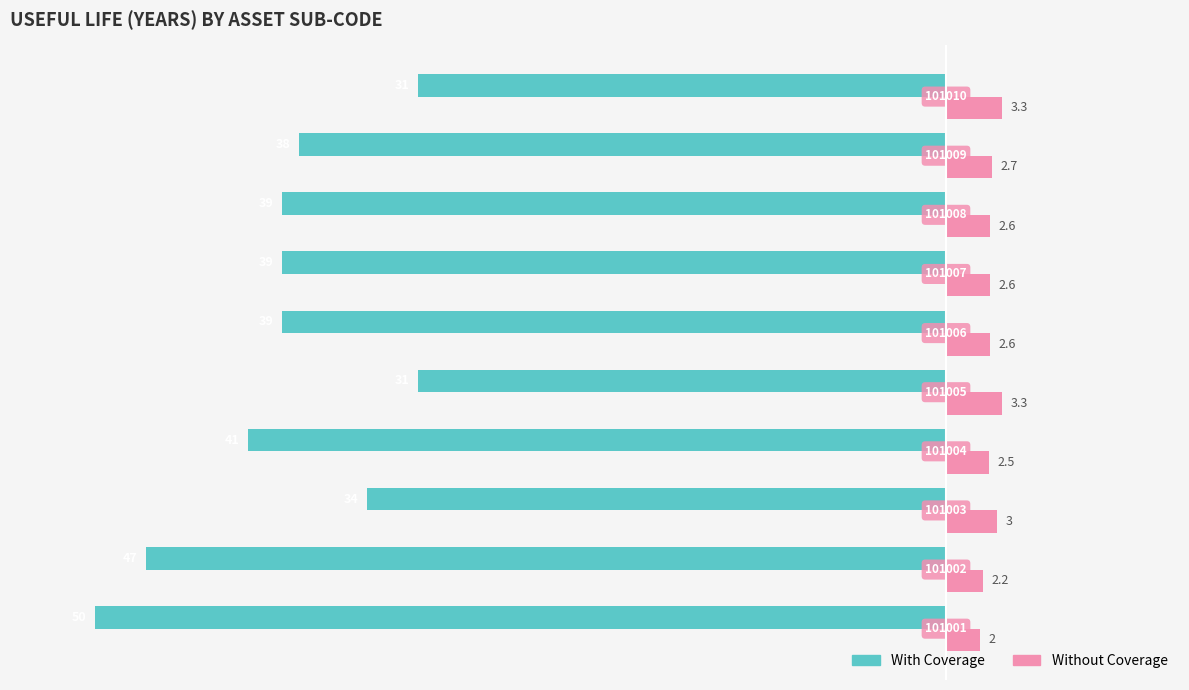

What are all the series names shown in the legend?

With Coverage, Without Coverage